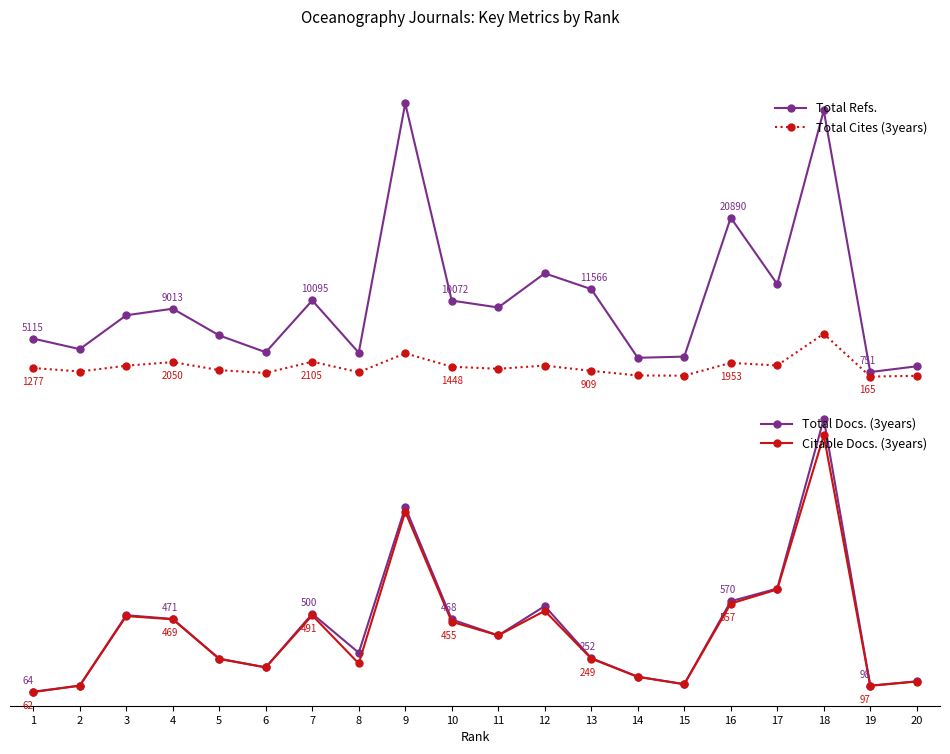

Is it true that Citable Docs. (3years) equals 108 at 1?

False